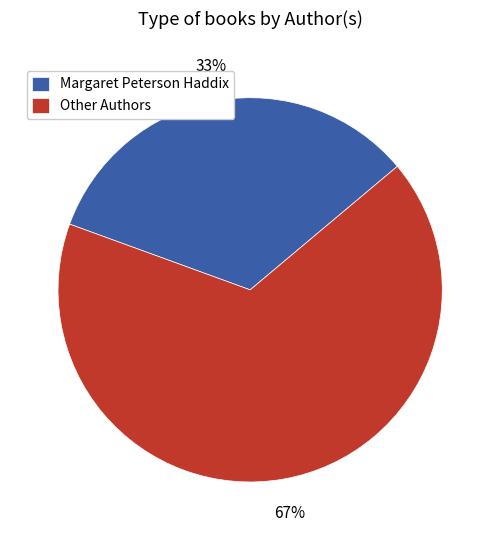

Is it true that Margaret Peterson Haddix is 33% of the pie?

True